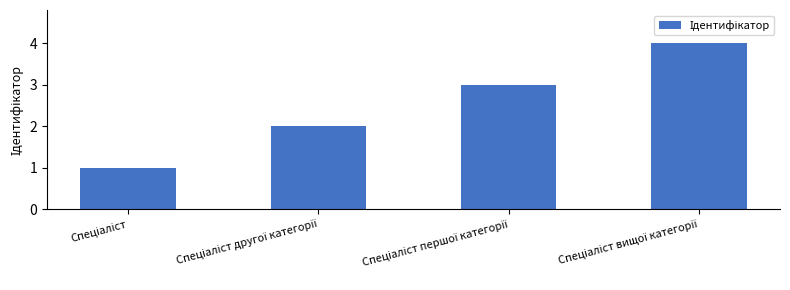

How many bars are there in total?

4